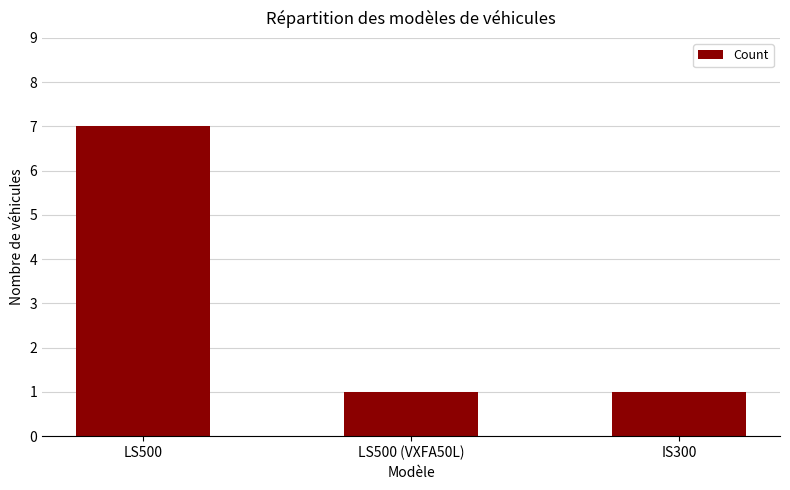

At which category does the chart reach its peak across all series?

LS500